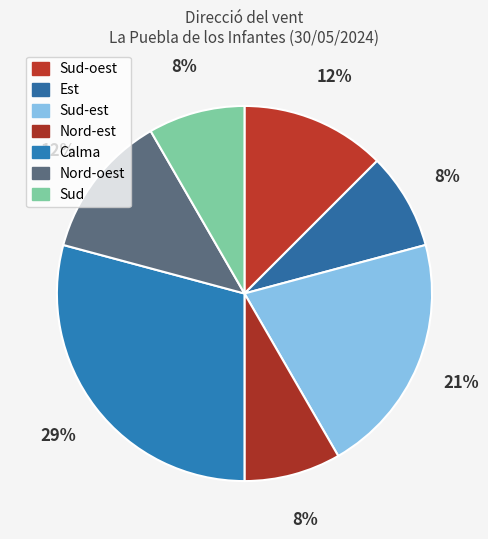

How many segments does this pie chart have?

7